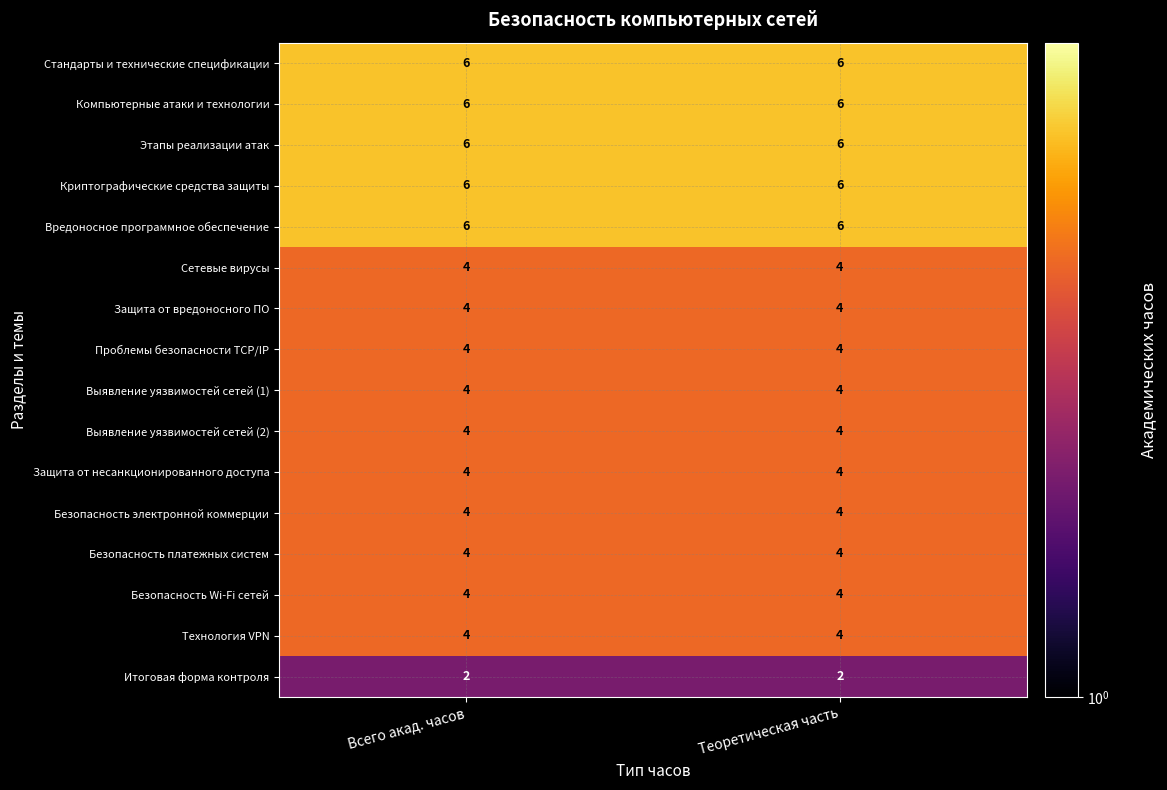

What is the total value across all series at Теоретическая часть?

72